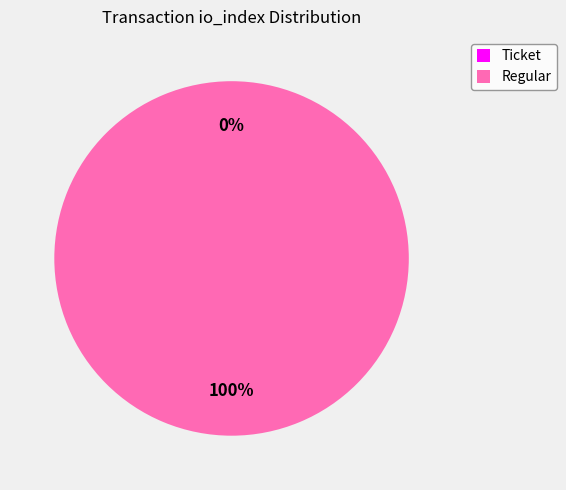

The Ticket slice represents 1% of the pie. True or false?

False